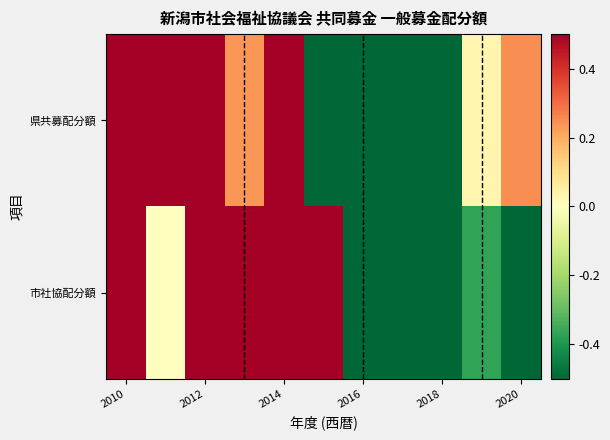

What is the smallest value displayed?

-1.4